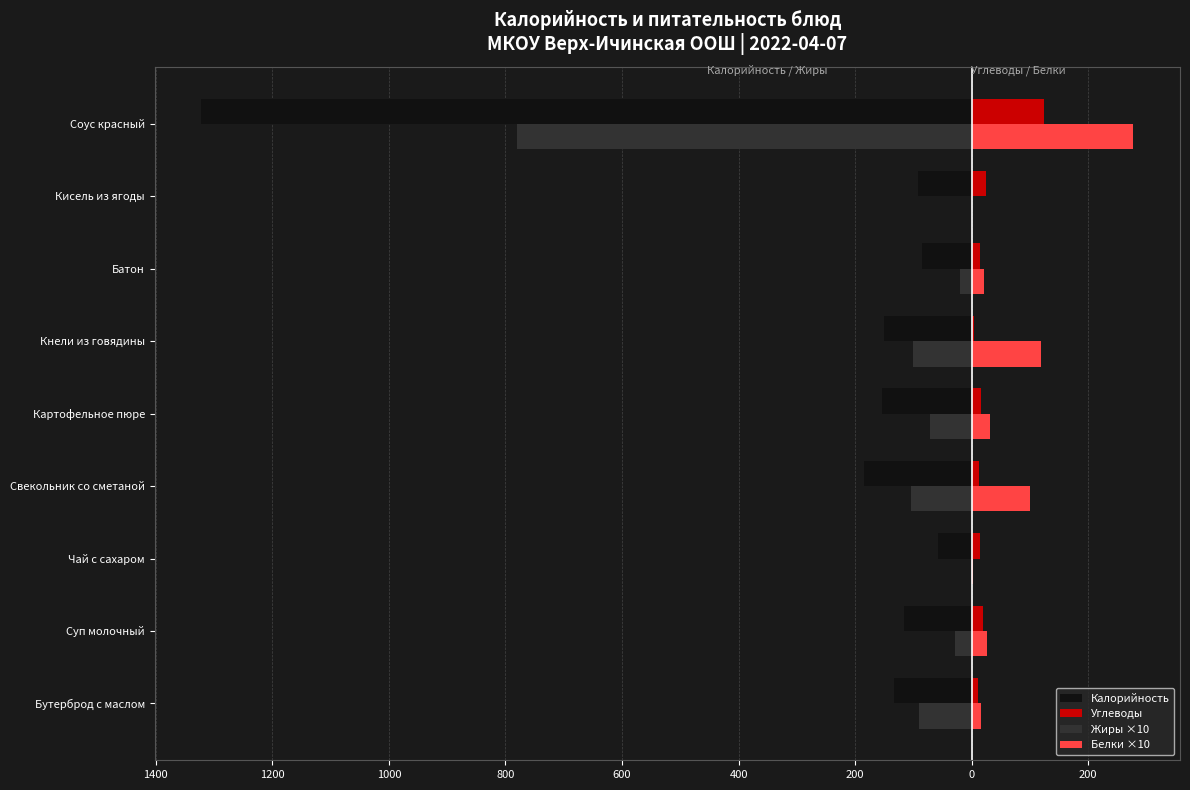

What are all the series names shown in the legend?

Калорийность, Углеводы, Жиры ×10, Белки ×10